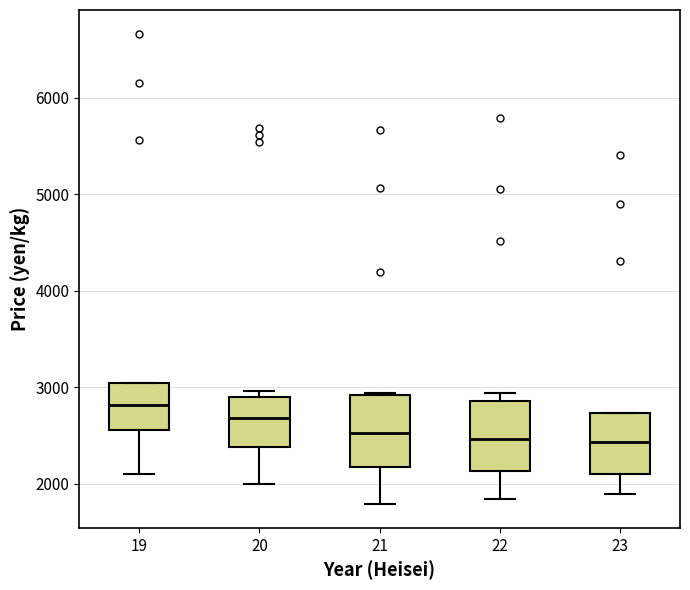

Reading left to right, transcribe this box plot: for each box, give where its median line is, the range the box spans, and where its two whiskers end, as read against the y-axis. The values are not printed on the chart, so give them approximately, as read against the axis.

19: median 2800, box 2600 to 3000, whiskers 2100 to 3000
20: median 2700, box 2400 to 2900, whiskers 2000 to 3000
21: median 2500, box 2200 to 2900, whiskers 1800 to 2900
22: median 2500, box 2100 to 2900, whiskers 1800 to 2900 (just above the box's upper edge)
23: median 2400, box 2100 to 2700, whiskers 1900 to 2700